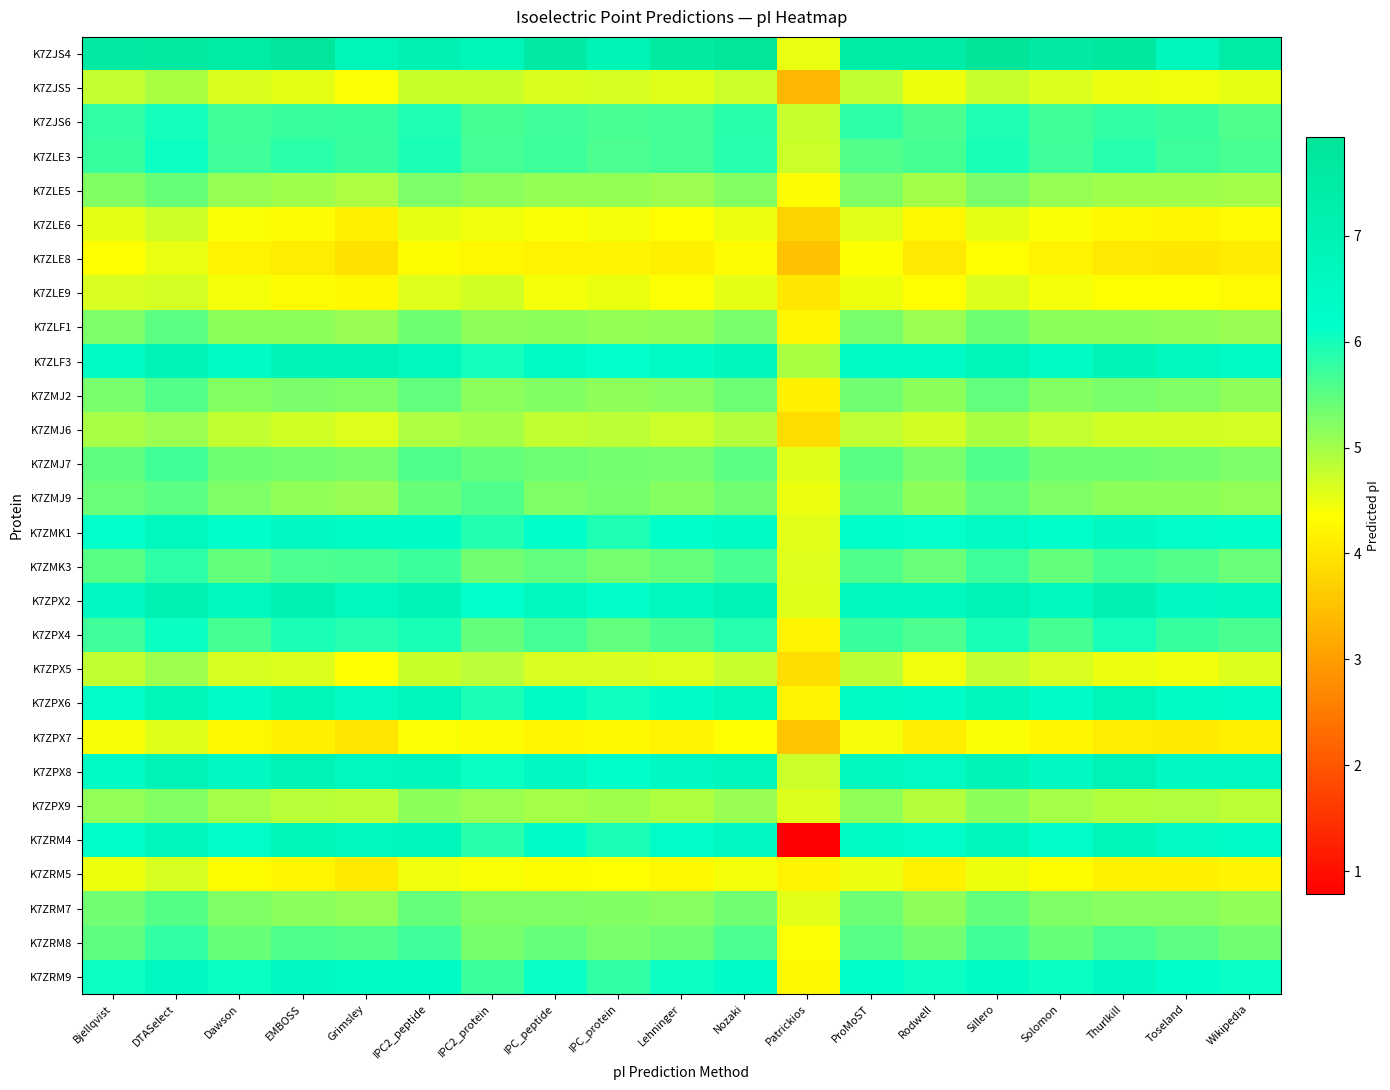

Which series has the largest total across all categories?

K7ZJS4